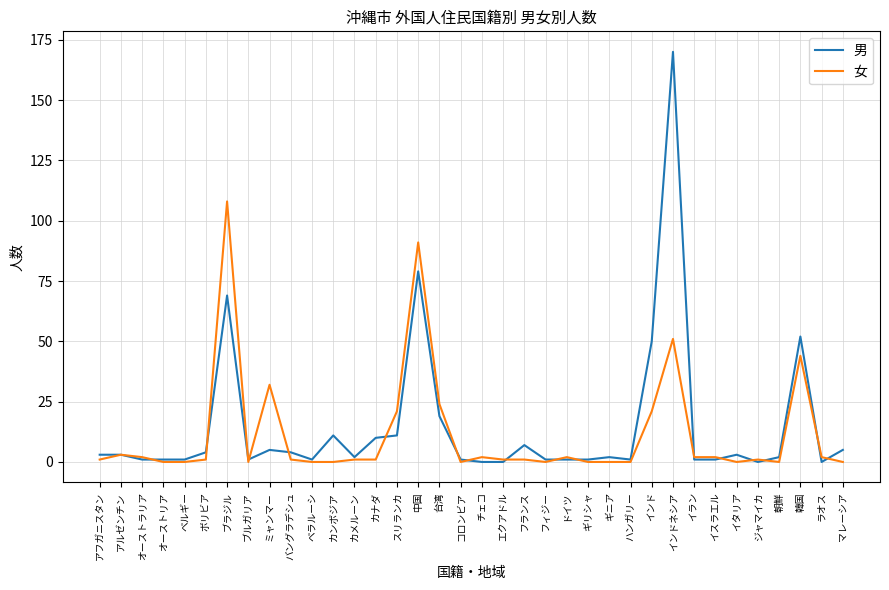

The value of 女 at ボリビア is 1. True or false?

True